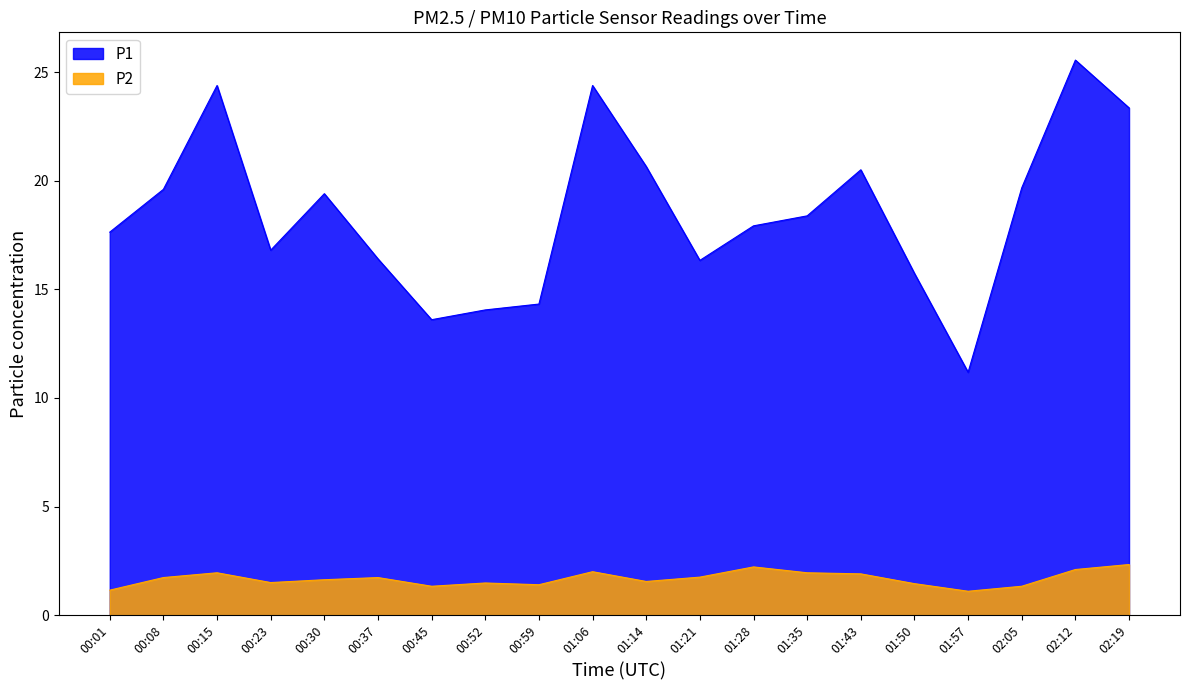

Reading right to left, list all the values displayed in this chart.

P1: 02:19=23.4	02:12=25.6	02:05=19.7	01:57=11.2	01:50=15.7	01:43=20.5	01:35=18.4	01:28=17.9	01:21=16.3	01:14=20.6	01:06=24.4	00:59=14.3	00:52=14.1	00:45=13.6	00:37=16.4	00:30=19.4	00:23=16.8	00:15=24.4	00:08=19.6	00:01=17.6
P2: 02:19=2.3	02:12=2.1	02:05=1.3	01:57=1.1	01:50=1.4	01:43=1.9	01:35=1.9	01:28=2.2	01:21=1.8	01:14=1.6	01:06=2.0	00:59=1.4	00:52=1.5	00:45=1.3	00:37=1.7	00:30=1.6	00:23=1.5	00:15=1.9	00:08=1.7	00:01=1.1